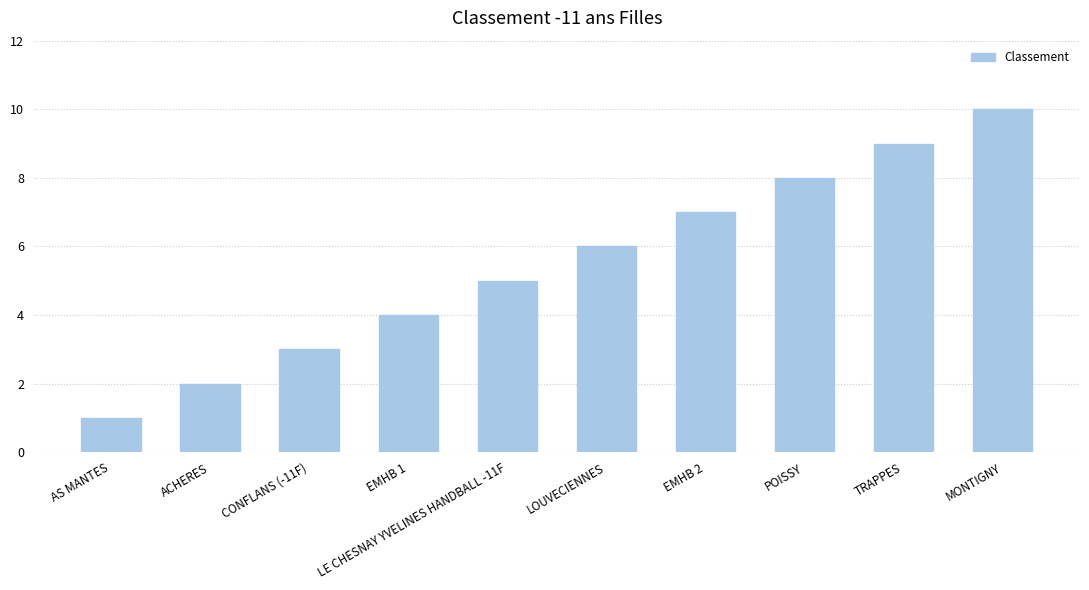

Reading right to left, what are all the values shown in this chart?

MONTIGNY=10	TRAPPES=9	POISSY=8	EMHB 2=7	LOUVECIENNES=6	LE CHESNAY YVELINES HANDBALL -11F=5	EMHB 1=4	CONFLANS (-11F)=3	ACHERES=2	AS MANTES=1